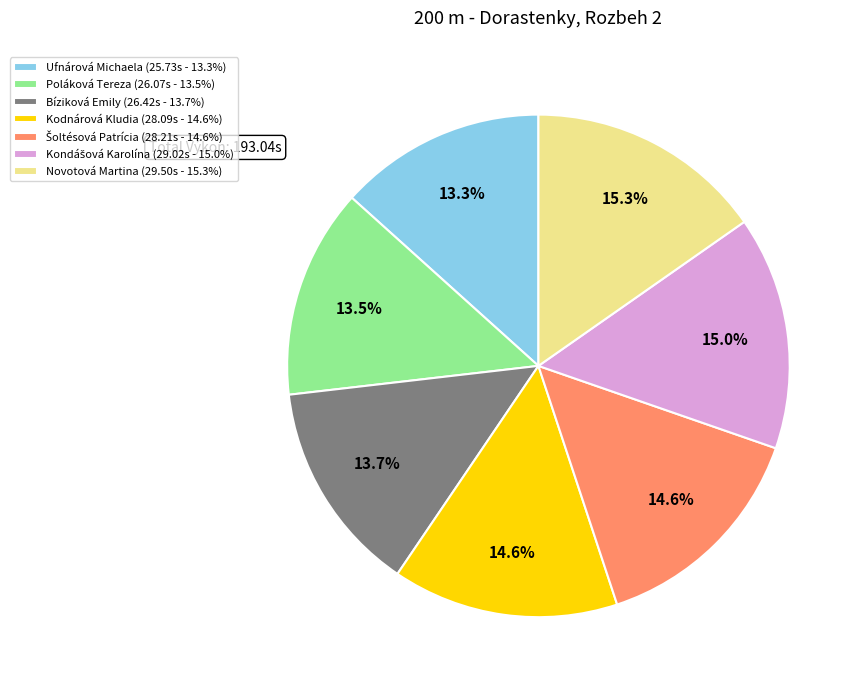

Approximately how many times larger is the value at Ufnárová Michaela (25.73s - 13.3%) compared to Novotová Martina (29.50s - 15.3%)?

0.9